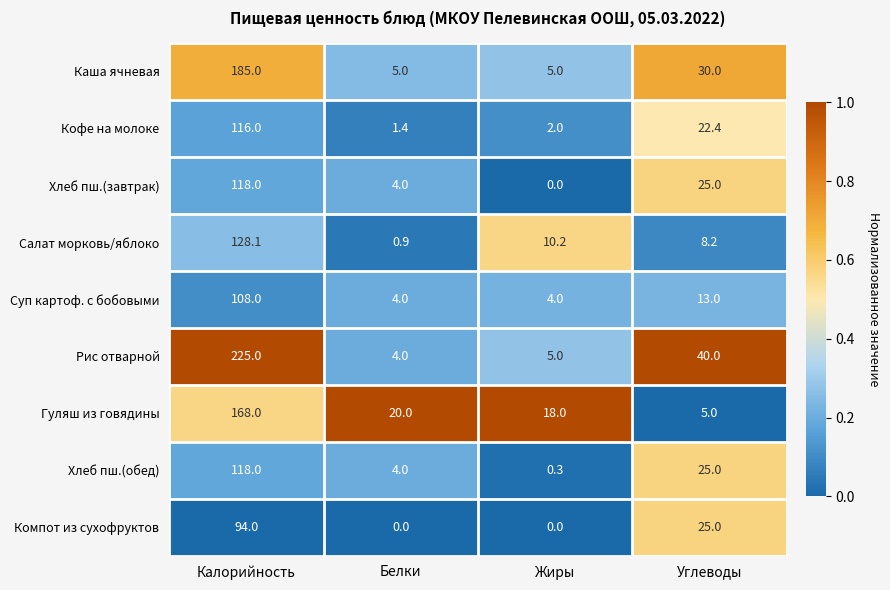

List the labels in order of Хлеб пш.(обед) value, smallest first.

Жиры, Белки, Углеводы, Калорийность